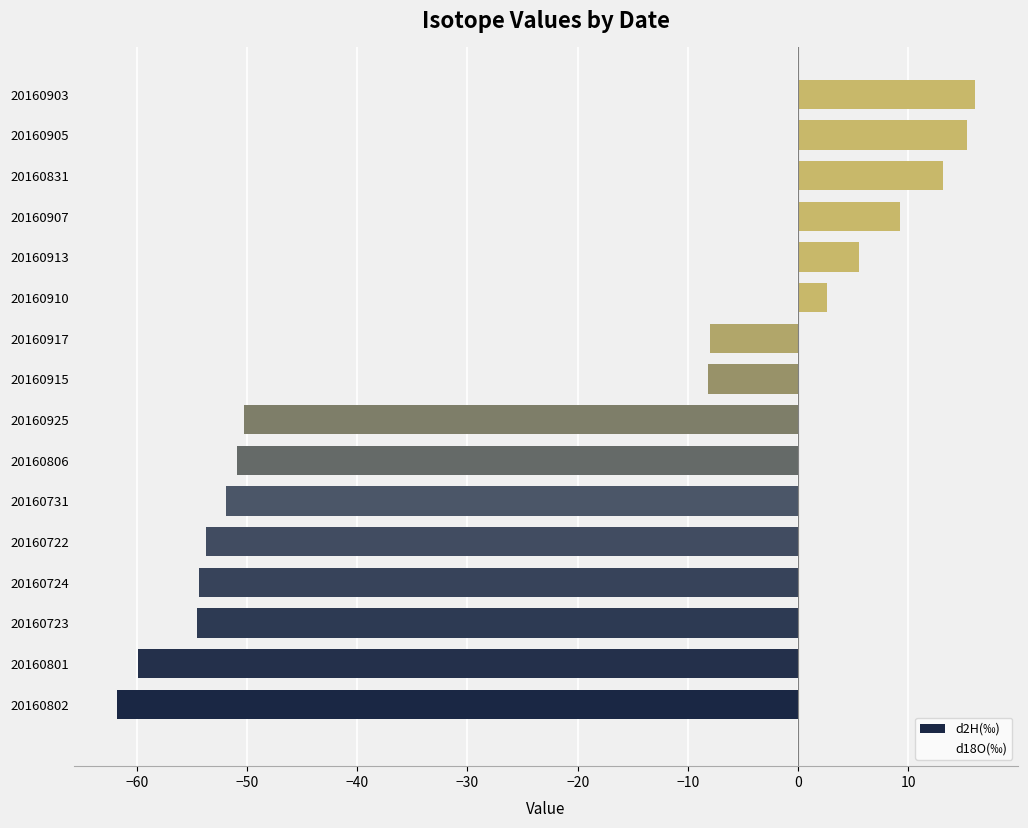

Is it true that the value at 20160905 is 7.9?

False